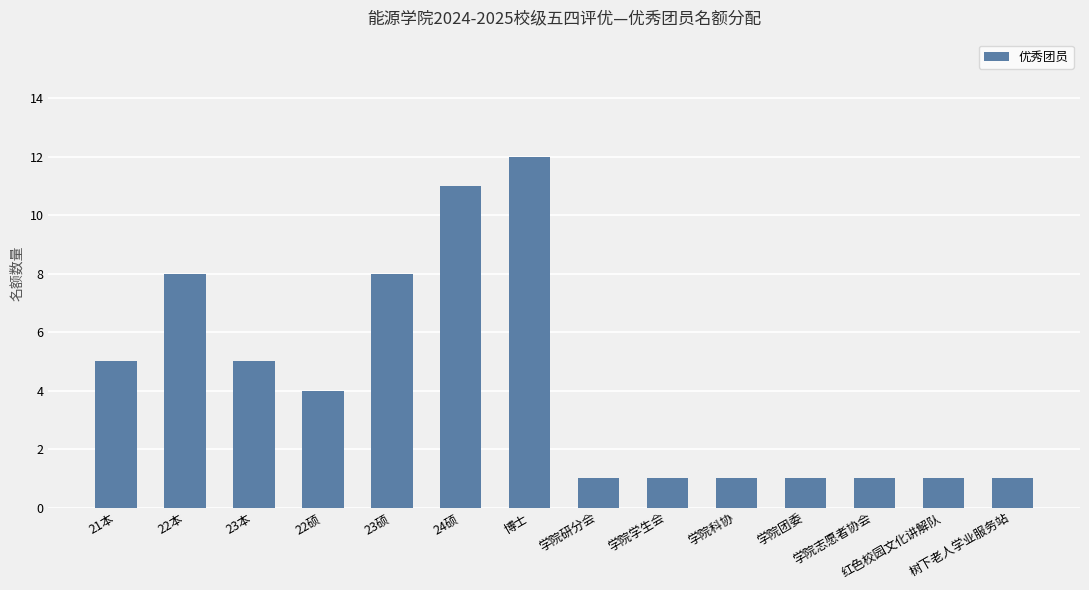

Which category has the highest value across all series?

博士